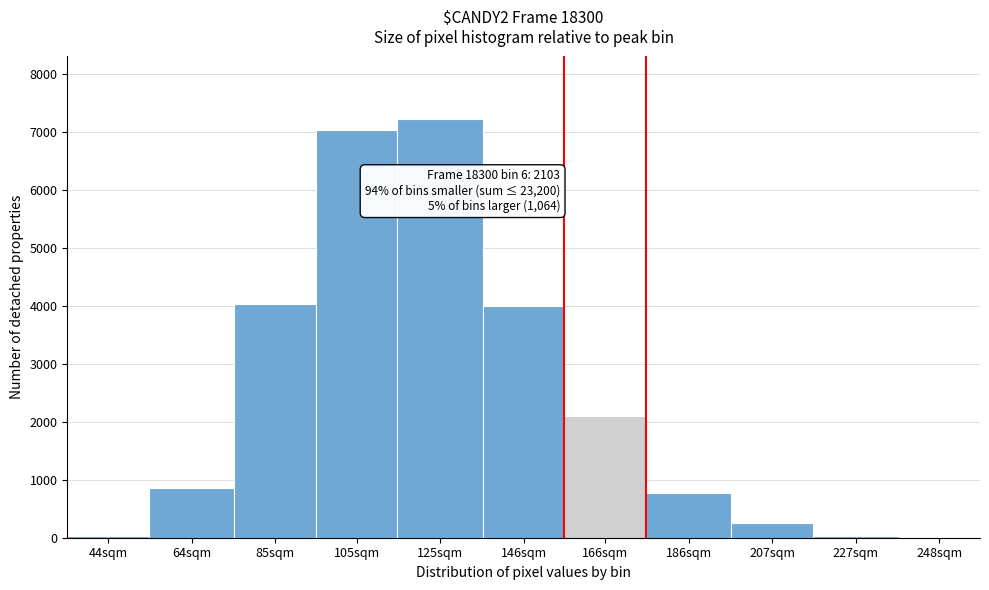

What is the sum of all values?

26367